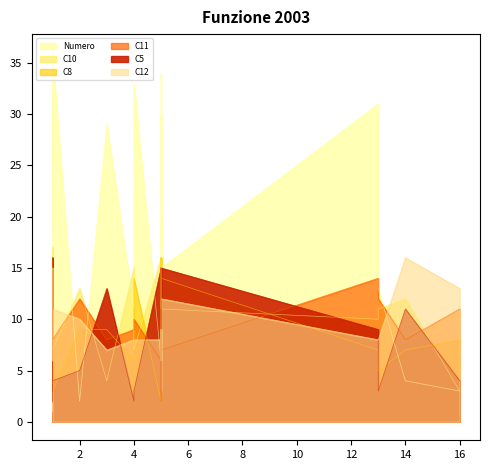

Between 16 and 5, which series saw the biggest shift?

Numero